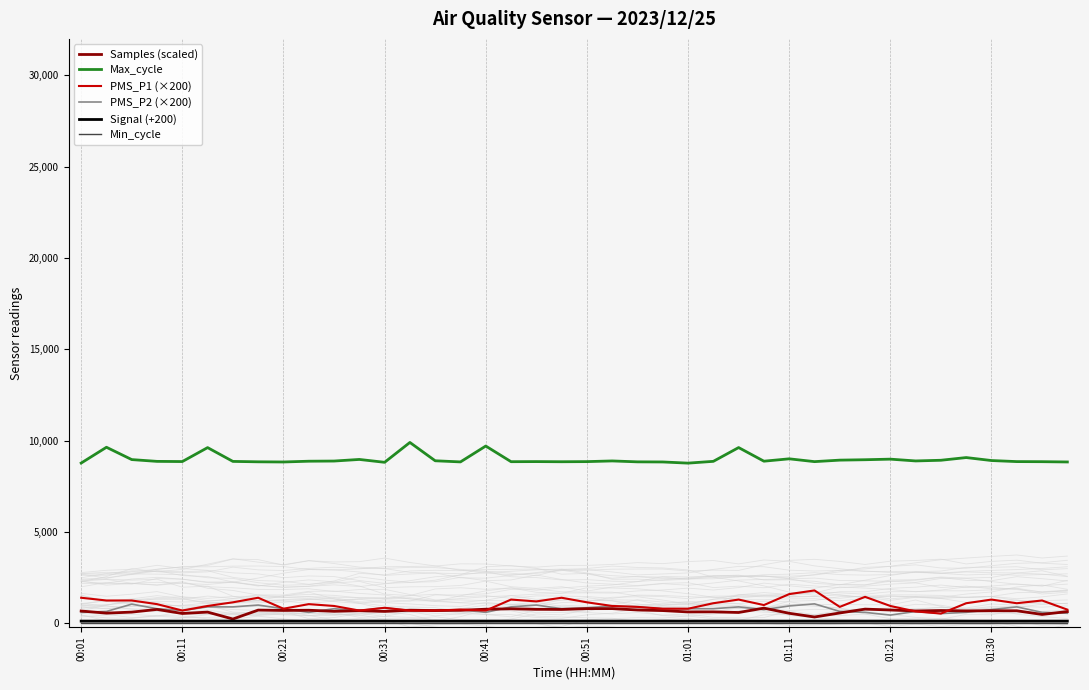

Between 19 and 39, which series saw the biggest shift?

PMS_P1 (×200)